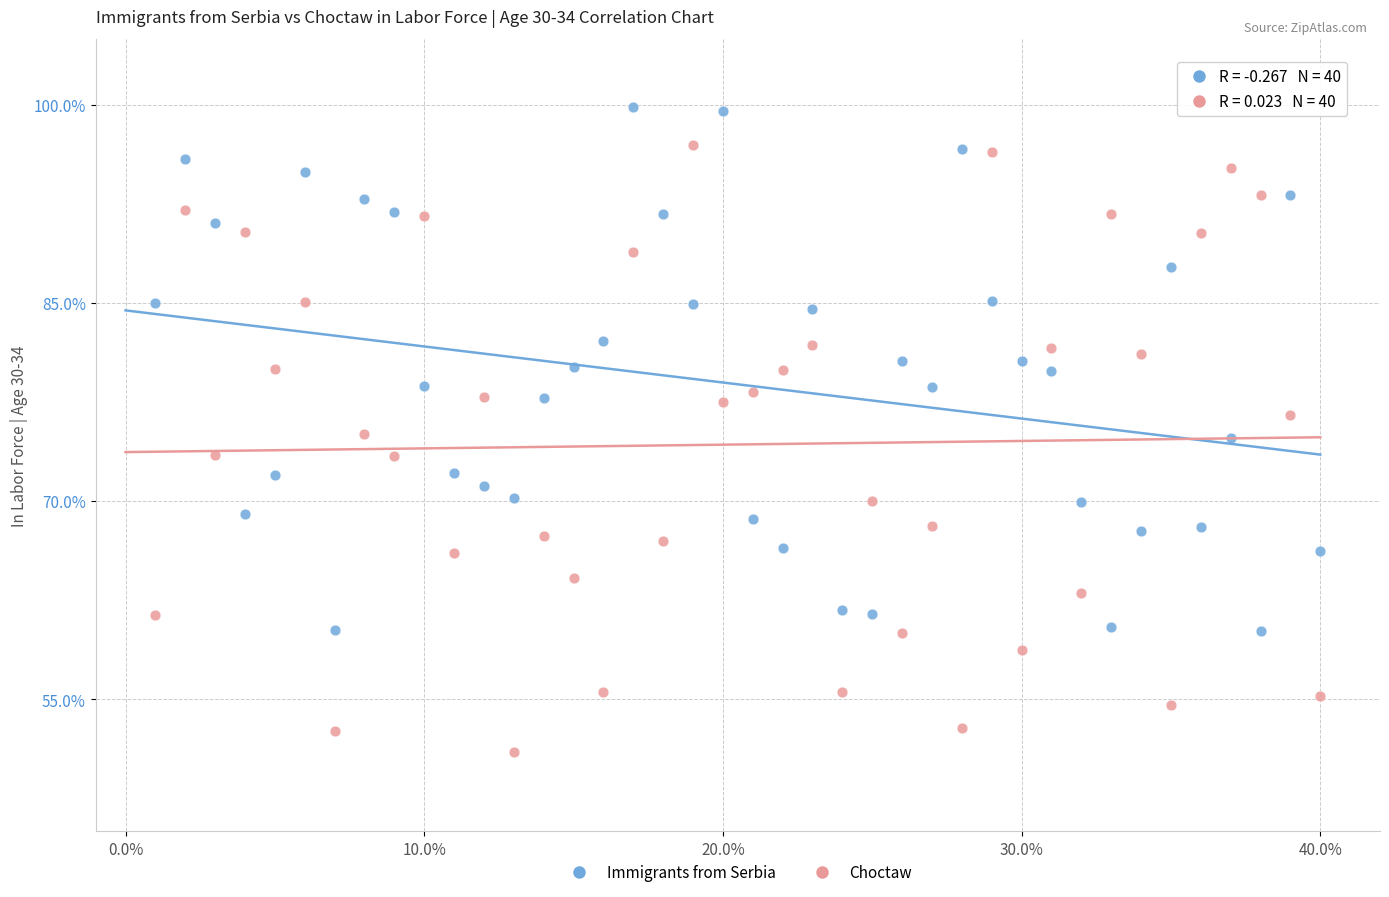

What are all the series names shown in the legend?

Immigrants from Serbia, Choctaw